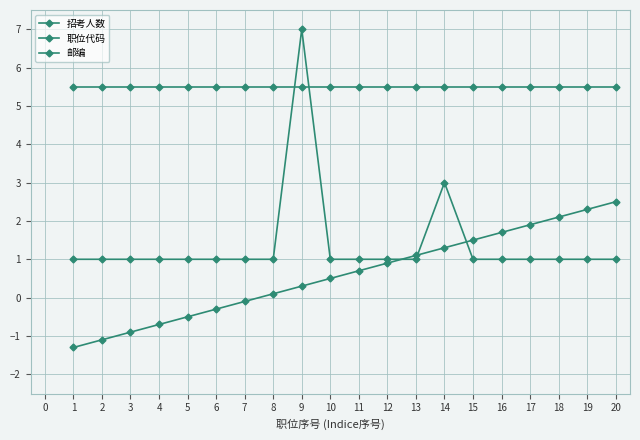

What is the highest value of the 职位代码 series?

2.5